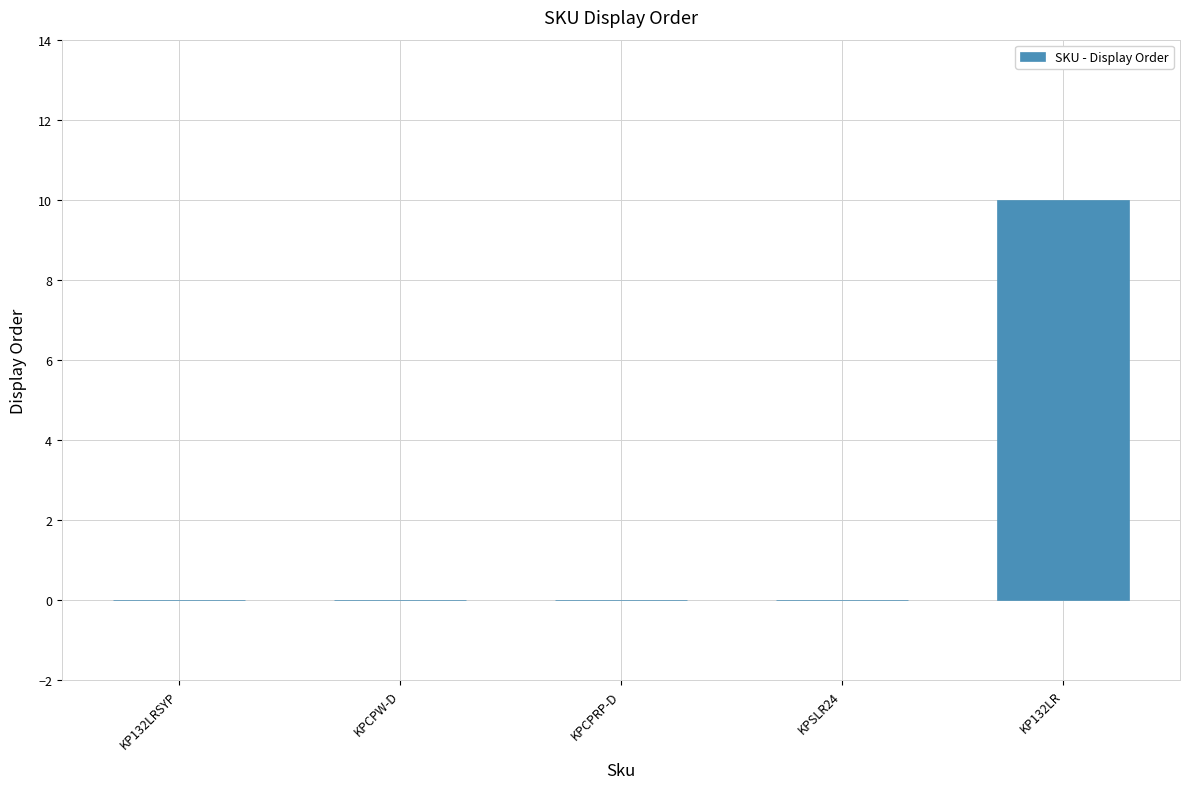

How many values are between 0 and 1?

4